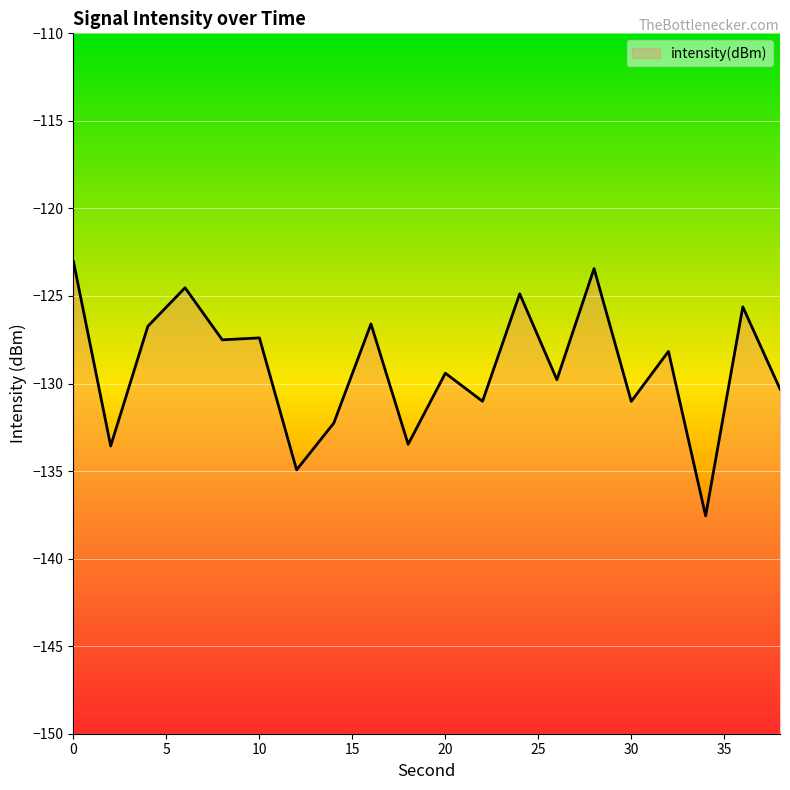

Rank the categories by value from lowest to highest.

34, 12, 2, 18, 14, 30, 22, 38, 26, 20, 32, 8, 10, 4, 16, 36, 24, 6, 28, 0